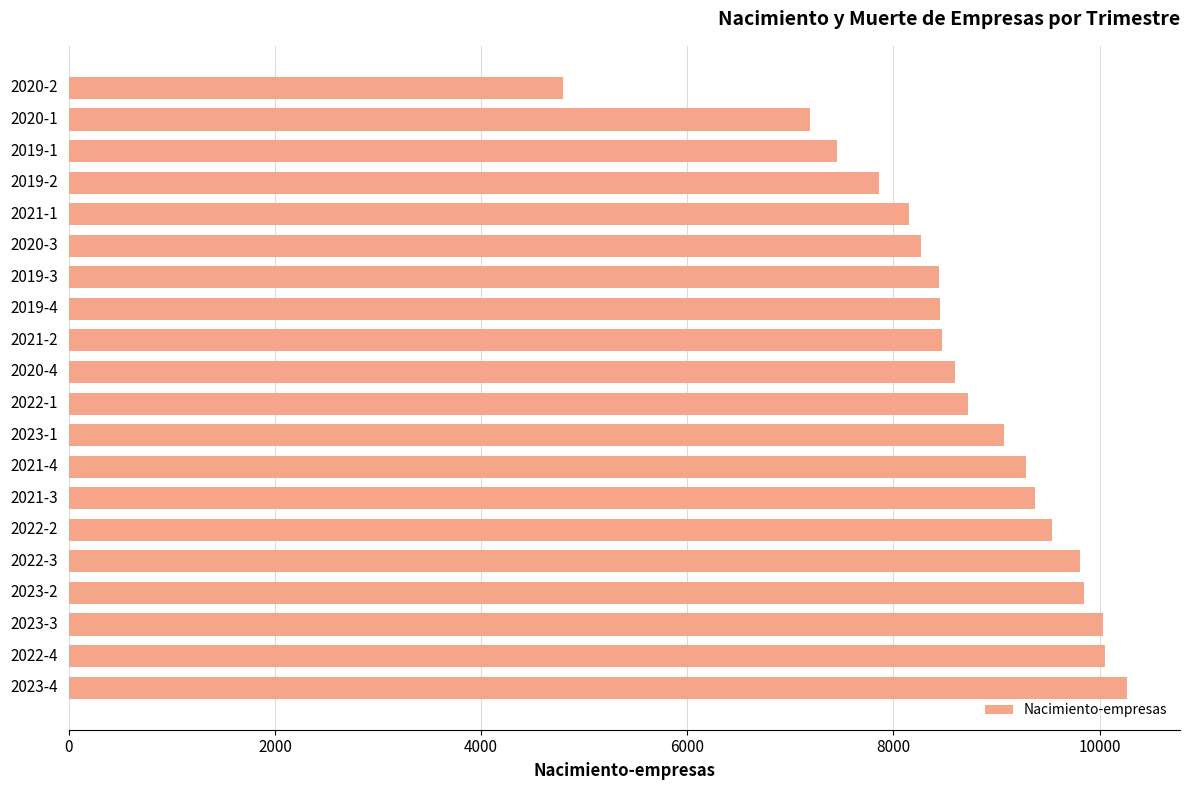

The value at 2023-3 is 14735. True or false?

False